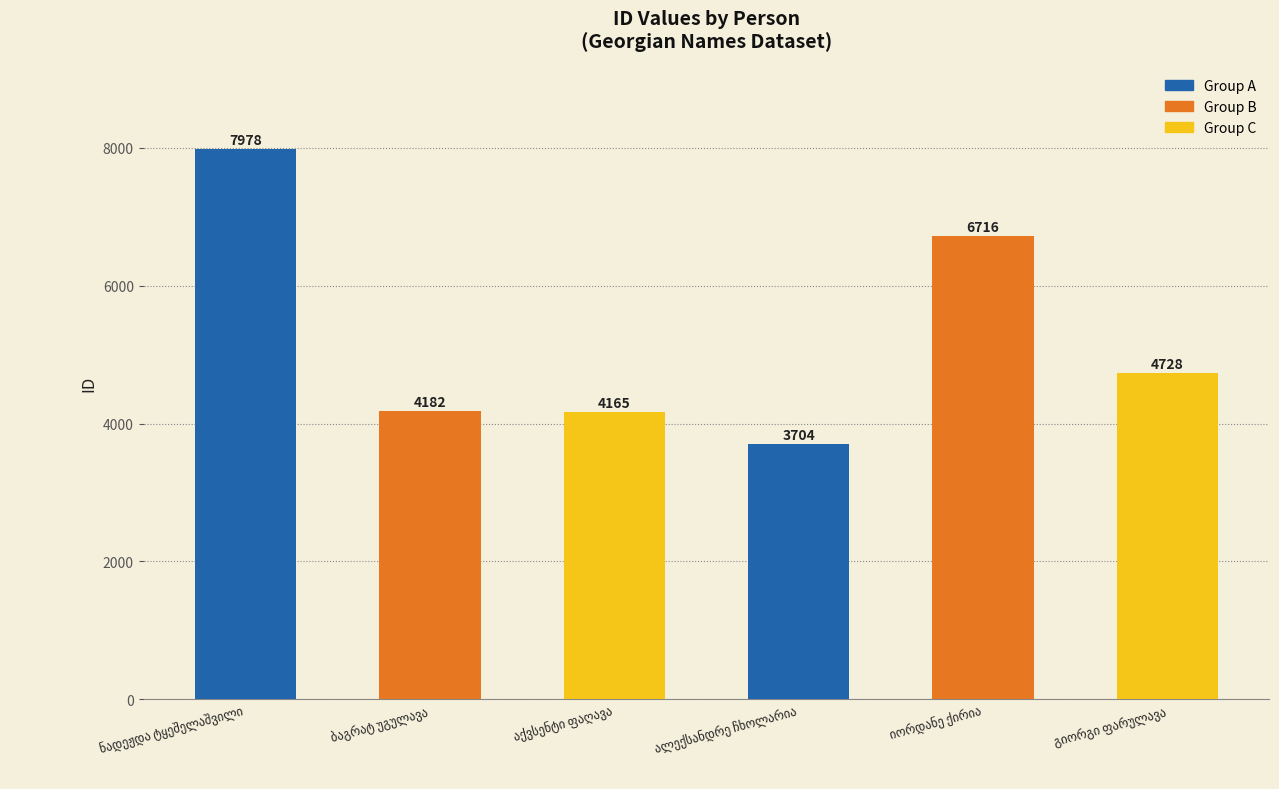

What is the value of the 5th bar from the left?

6716